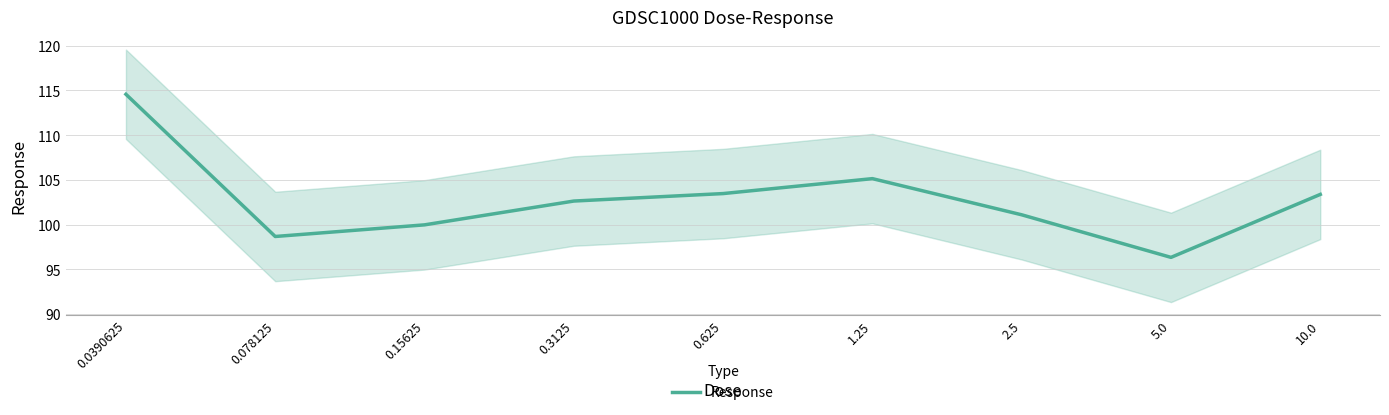

Approximately how many times larger is the value at 0.0390625 compared to 0.625?

1.1